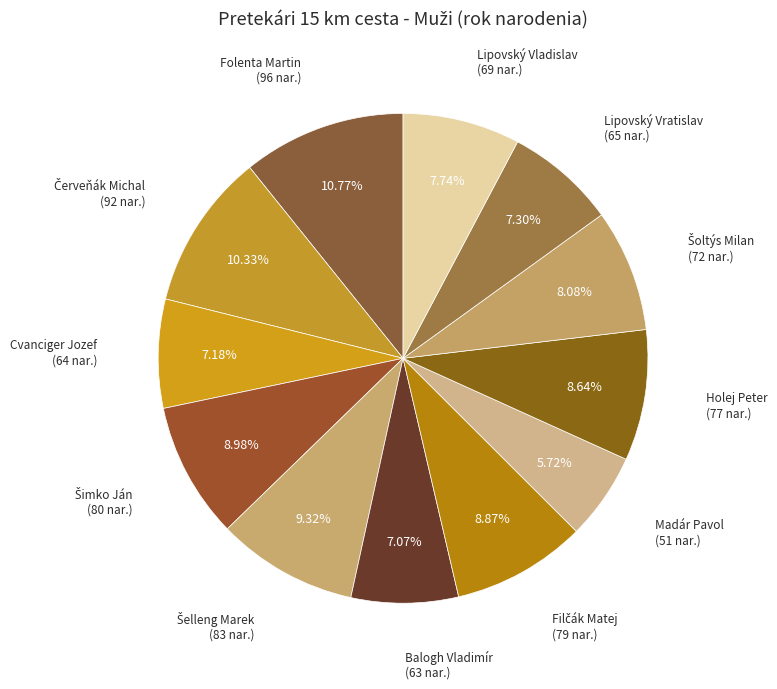

How many slices are in this pie chart?

12